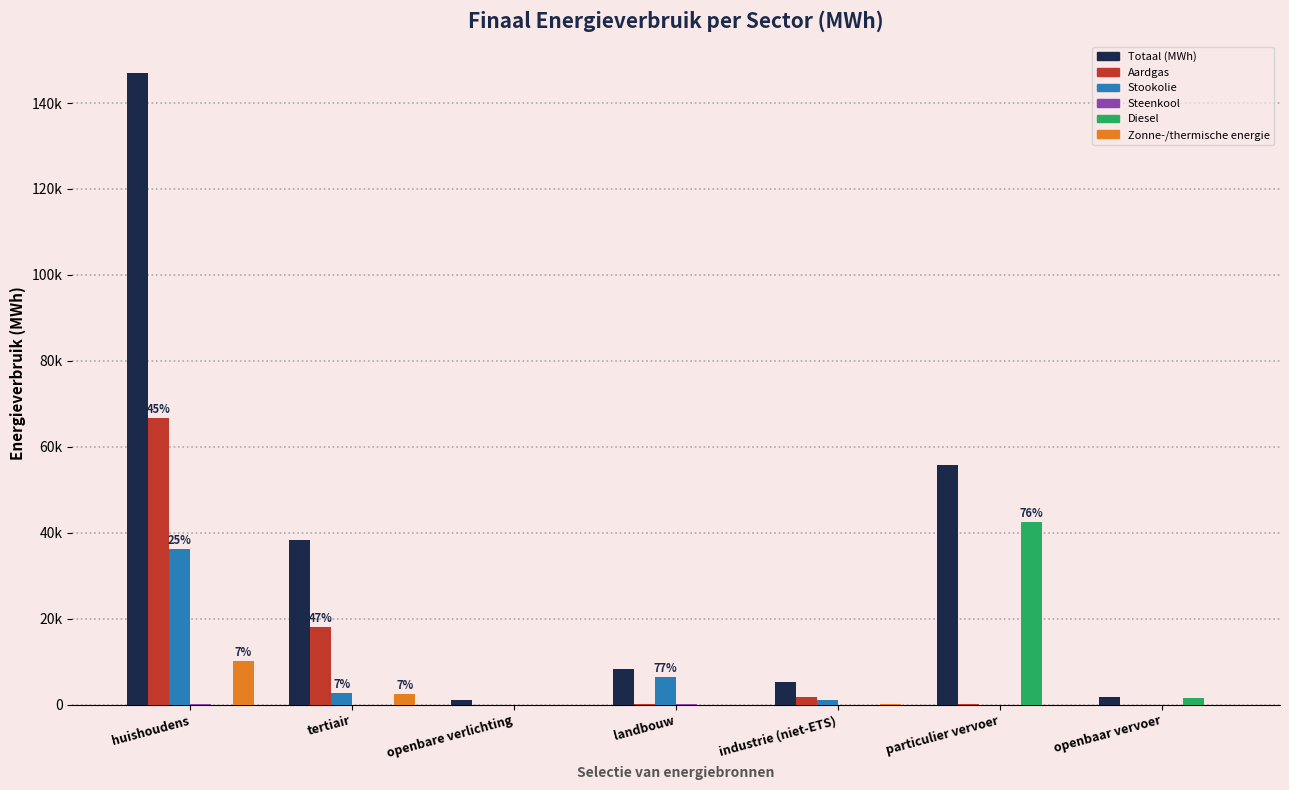

Reading left to right, transcribe all the data shown in this chart.

Totaal (MWh): 147014.5	38403.5	1145.2	8382.6	5324.2	55773.8	1682.4
Aardgas: 66694.3	18153.1	0.0	92.7	1729.7	64.0	0.0
Stookolie: 36126.7	2732.8	0.0	6467.1	1103.9	0.0	0.0
Steenkool: 173.8	0.1	0.0	224.9	1.0	0.0	0.0
Diesel: 0.0	0.0	0.0	0.0	0.0	42548.8	1574.9
Zonne-/thermische energie: 10116.4	2571.0	0.0	0.0	134.1	0.0	0.0